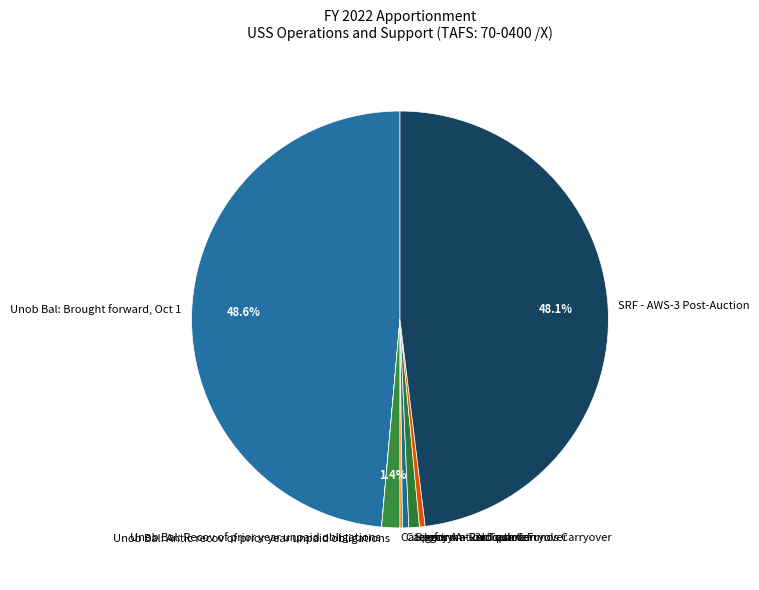

To the nearest percent, what is the average slice percentage?

12%